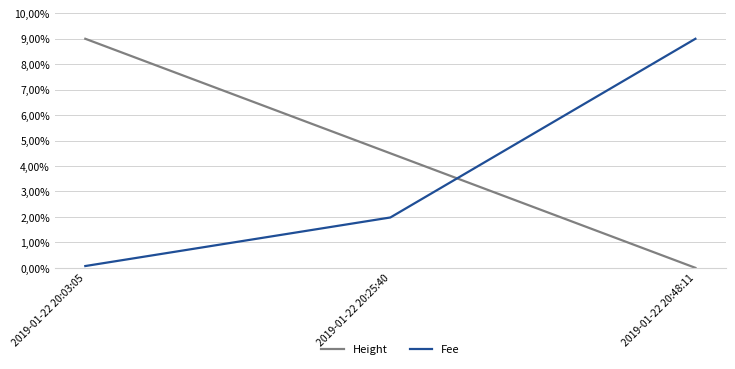

What are all the series names shown in the legend?

Height, Fee